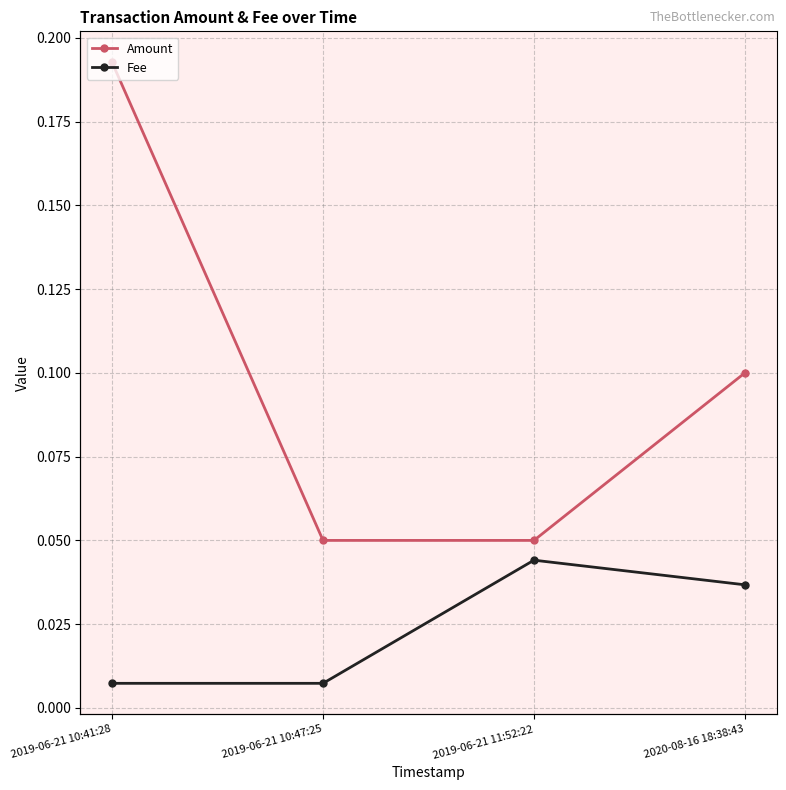

Between 2019-06-21 10:41:28 and 2019-06-21 10:47:25, which is larger?

2019-06-21 10:41:28